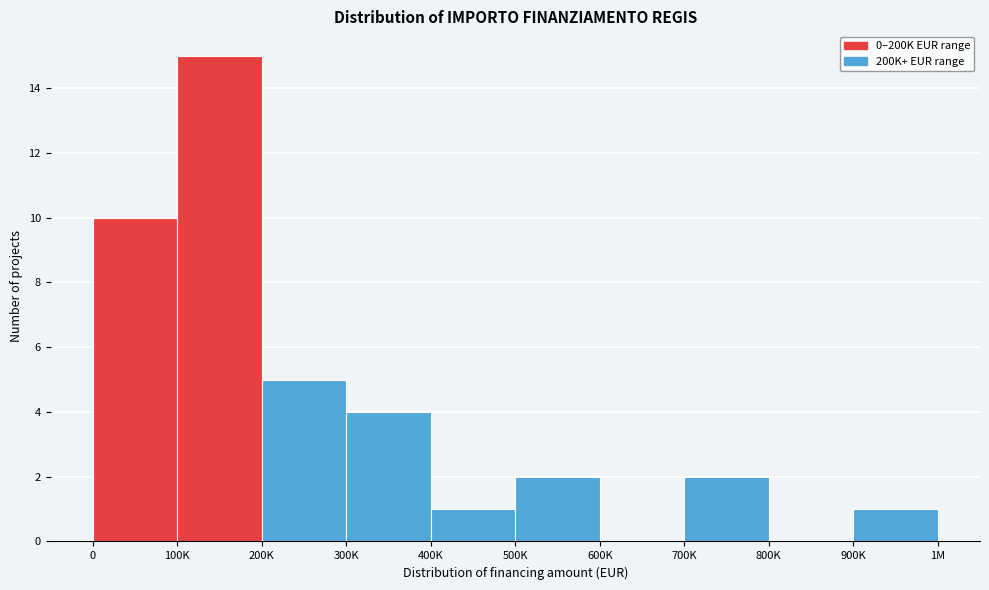

Reading left to right, extract all data points from this chart.

0=10	100K=15	200K=5	300K=4	400K=1	500K=2	600K=0	700K=2	800K=0	900K=1